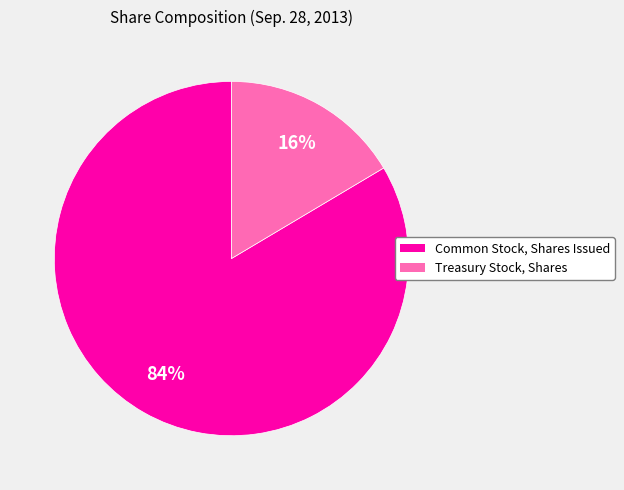

Which has a higher value, Treasury Stock, Shares or Common Stock, Shares Issued?

Common Stock, Shares Issued